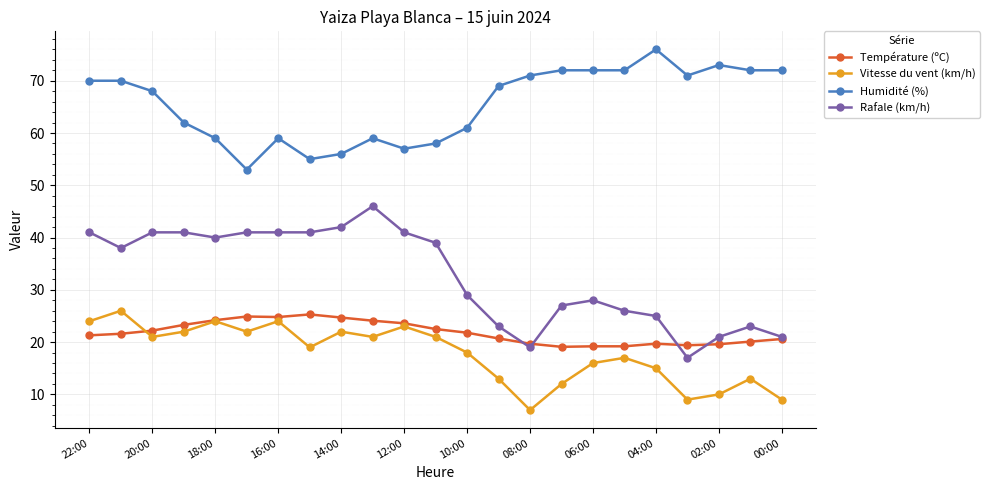

True or false: Rafale (km/h) and Humidité (%) cross at least once.

False